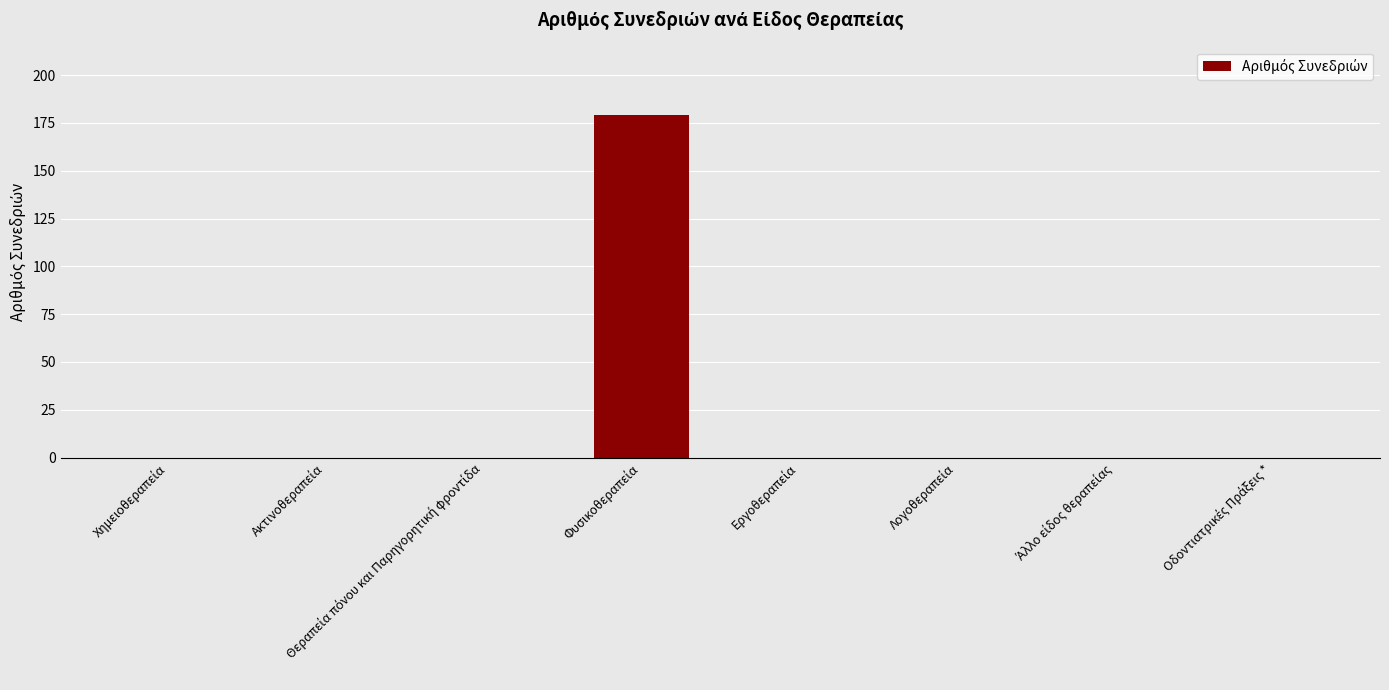

What is the greatest value displayed?

179